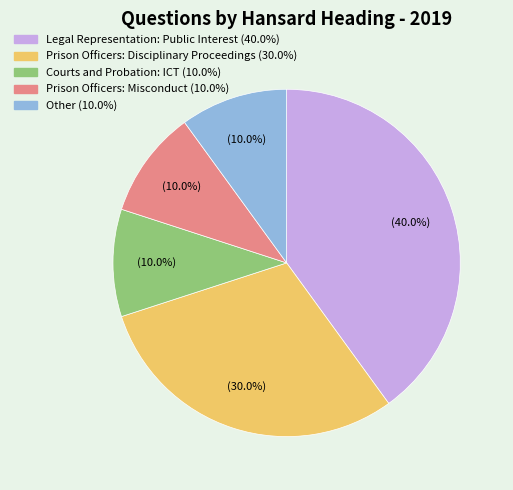

What percentage is the Other slice, to the nearest percent?

10%